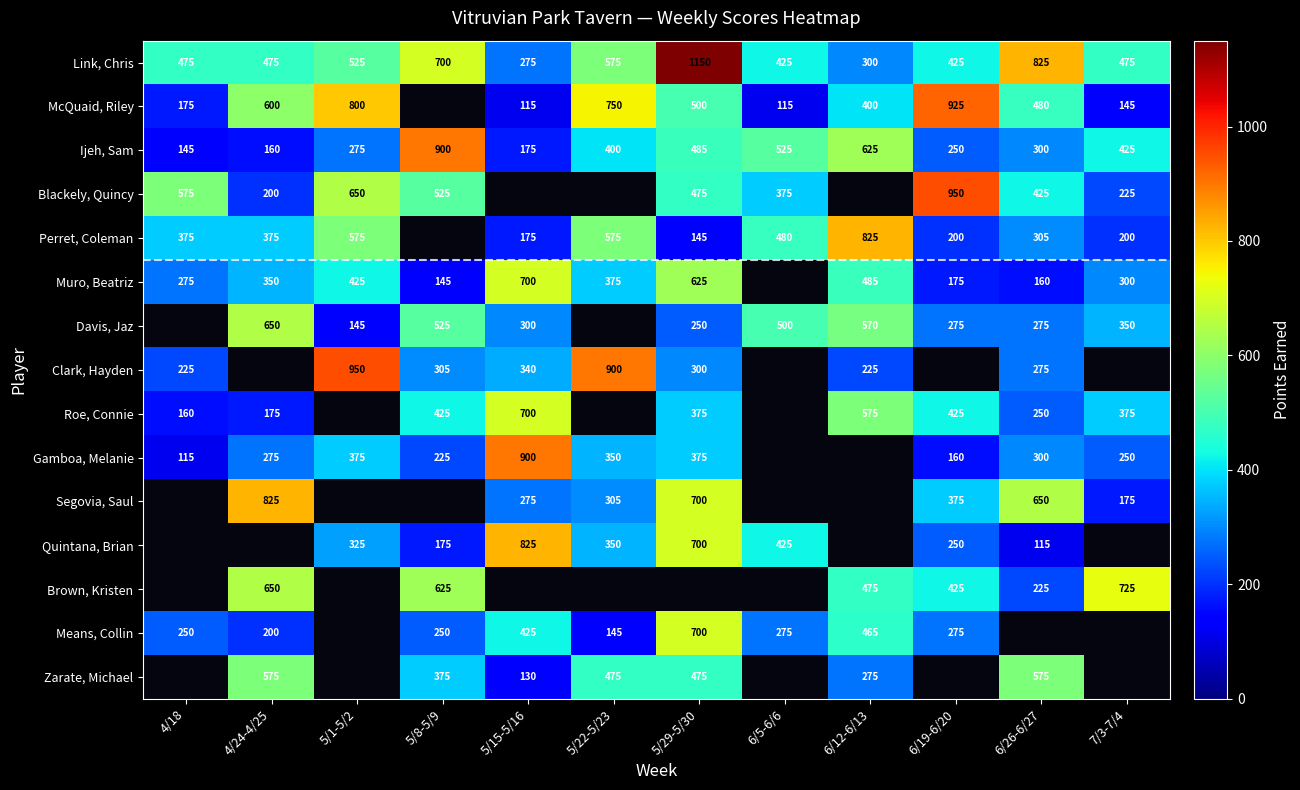

What is the difference between the highest and lowest values at 4/24-4/25?

665.0